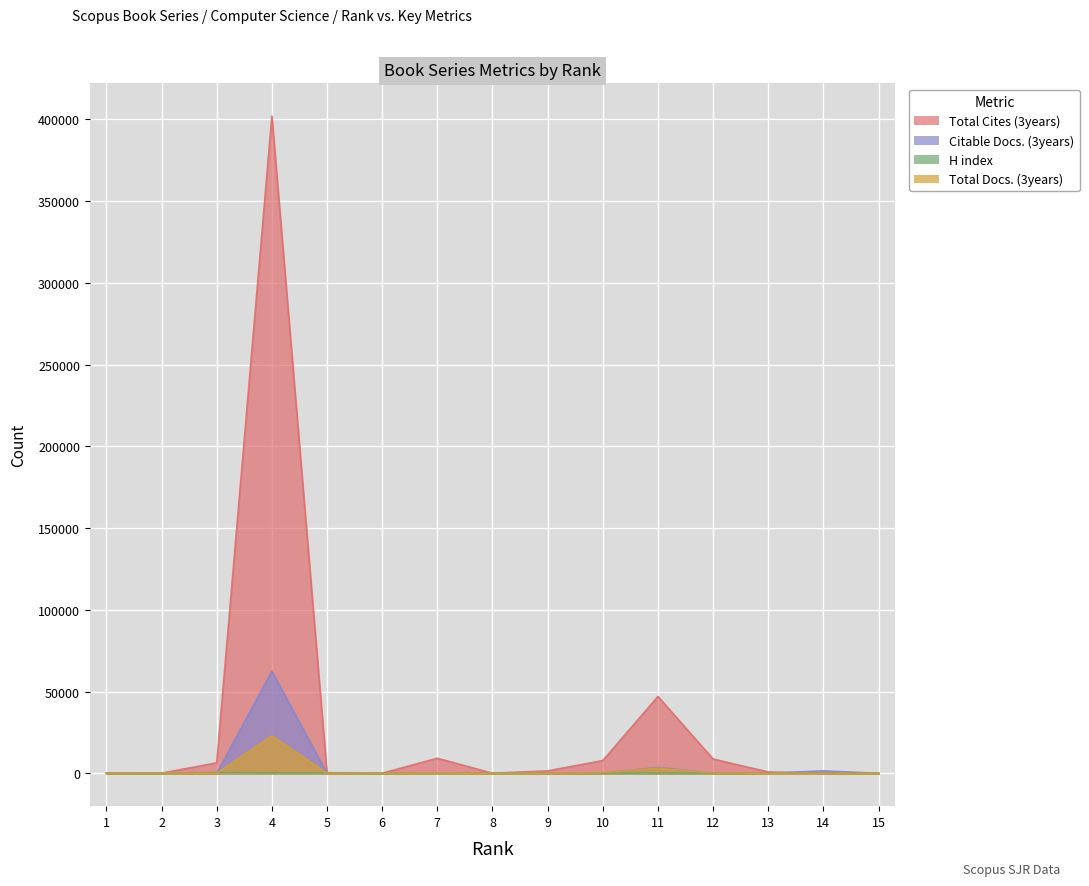

How many lines are shown in the chart?

4